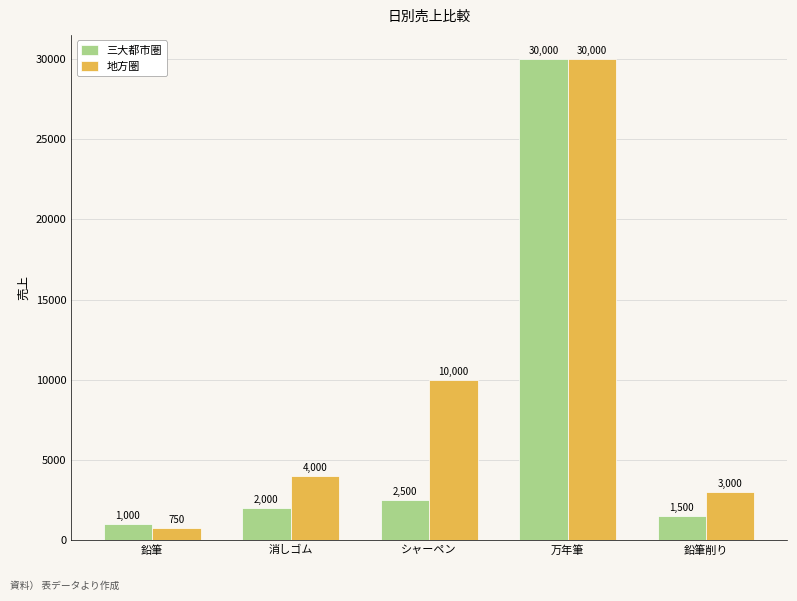

At which category is the sum across all series the highest?

万年筆